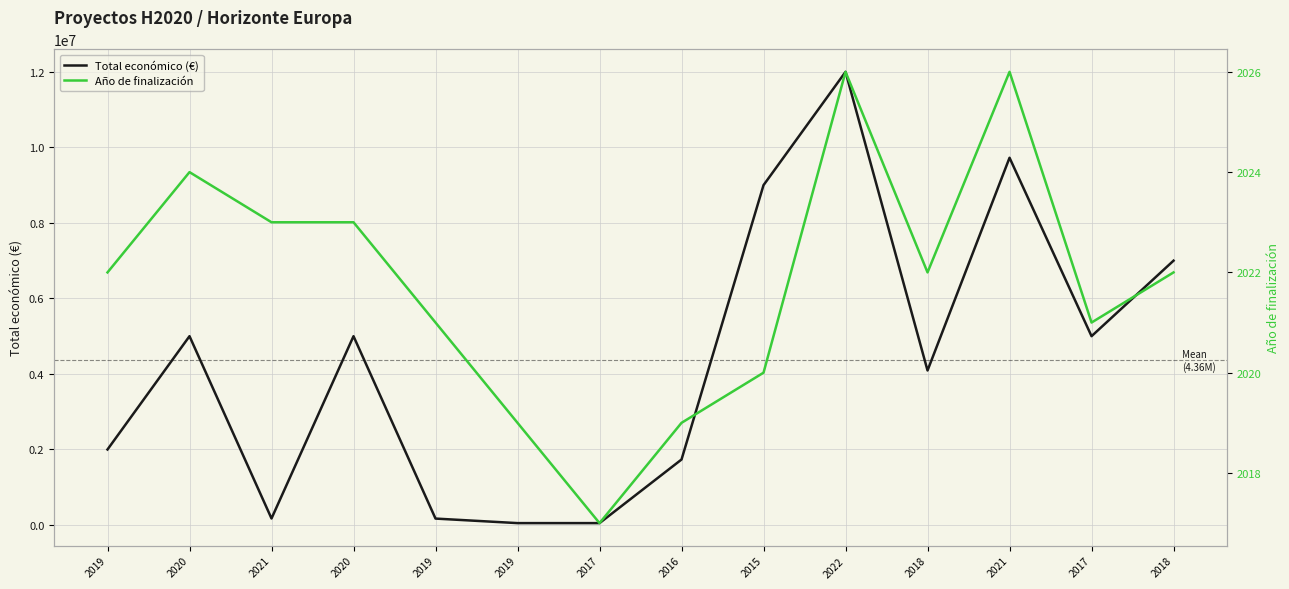

How many categories are shown in the chart?

14